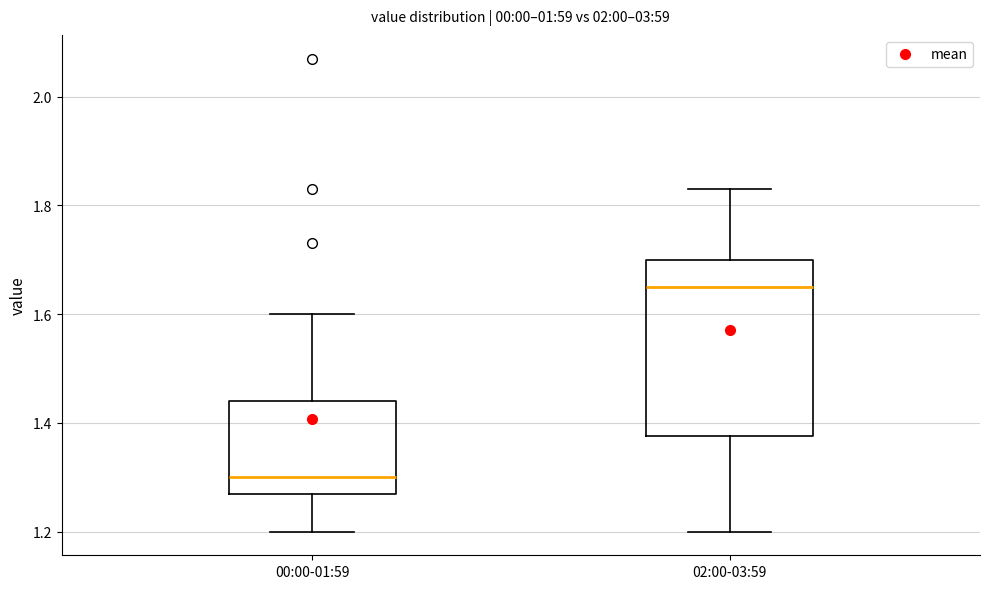

Reading left to right, transcribe this box plot: for each box, give where its median line is, the range the box spans, and where its two whiskers end, as read against the y-axis. The values are not printed on the chart, so give them approximately, as read against the axis.

00:00-01:59: median 1.30, box 1.28 to 1.44, whiskers 1.20 to 1.60
02:00-03:59: median 1.66, box 1.38 to 1.70, whiskers 1.20 to 1.84